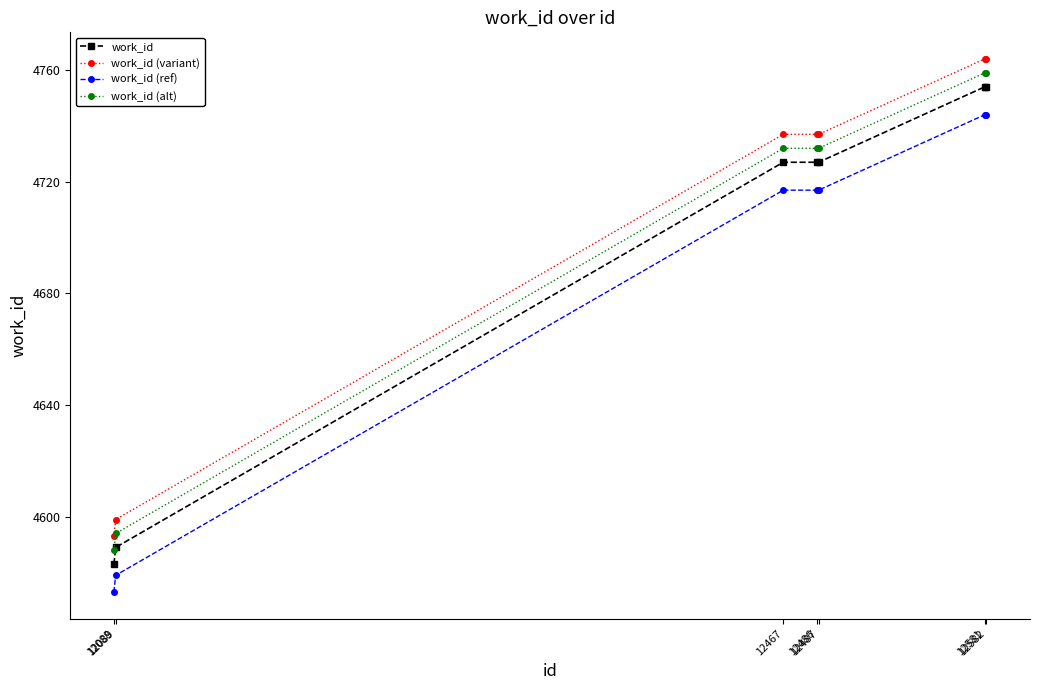

At how many categories does at least one series exceed 4699?

5